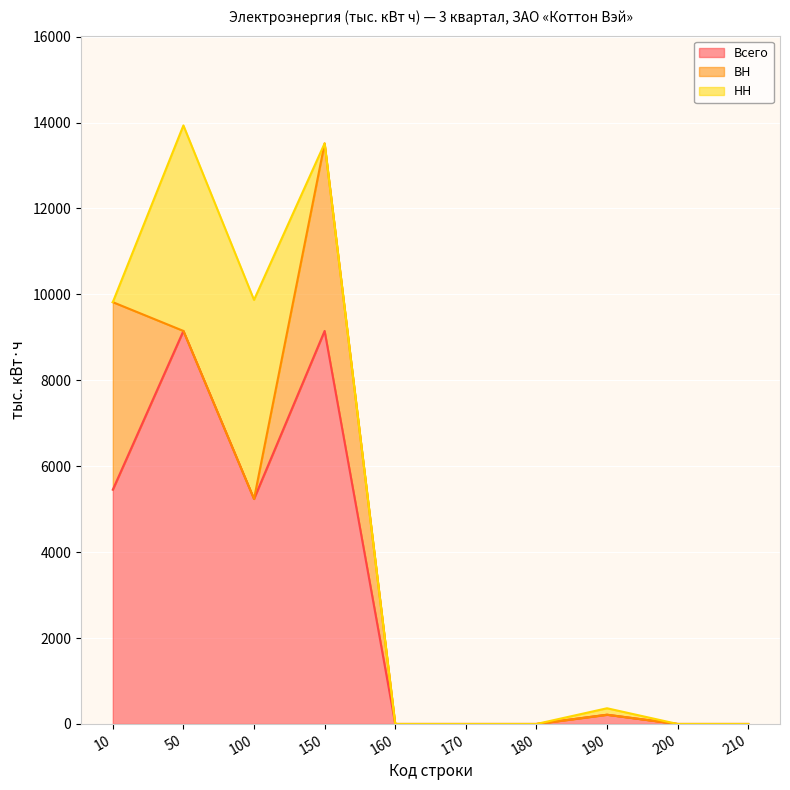

What is the average value of the Всего series?

2920.7